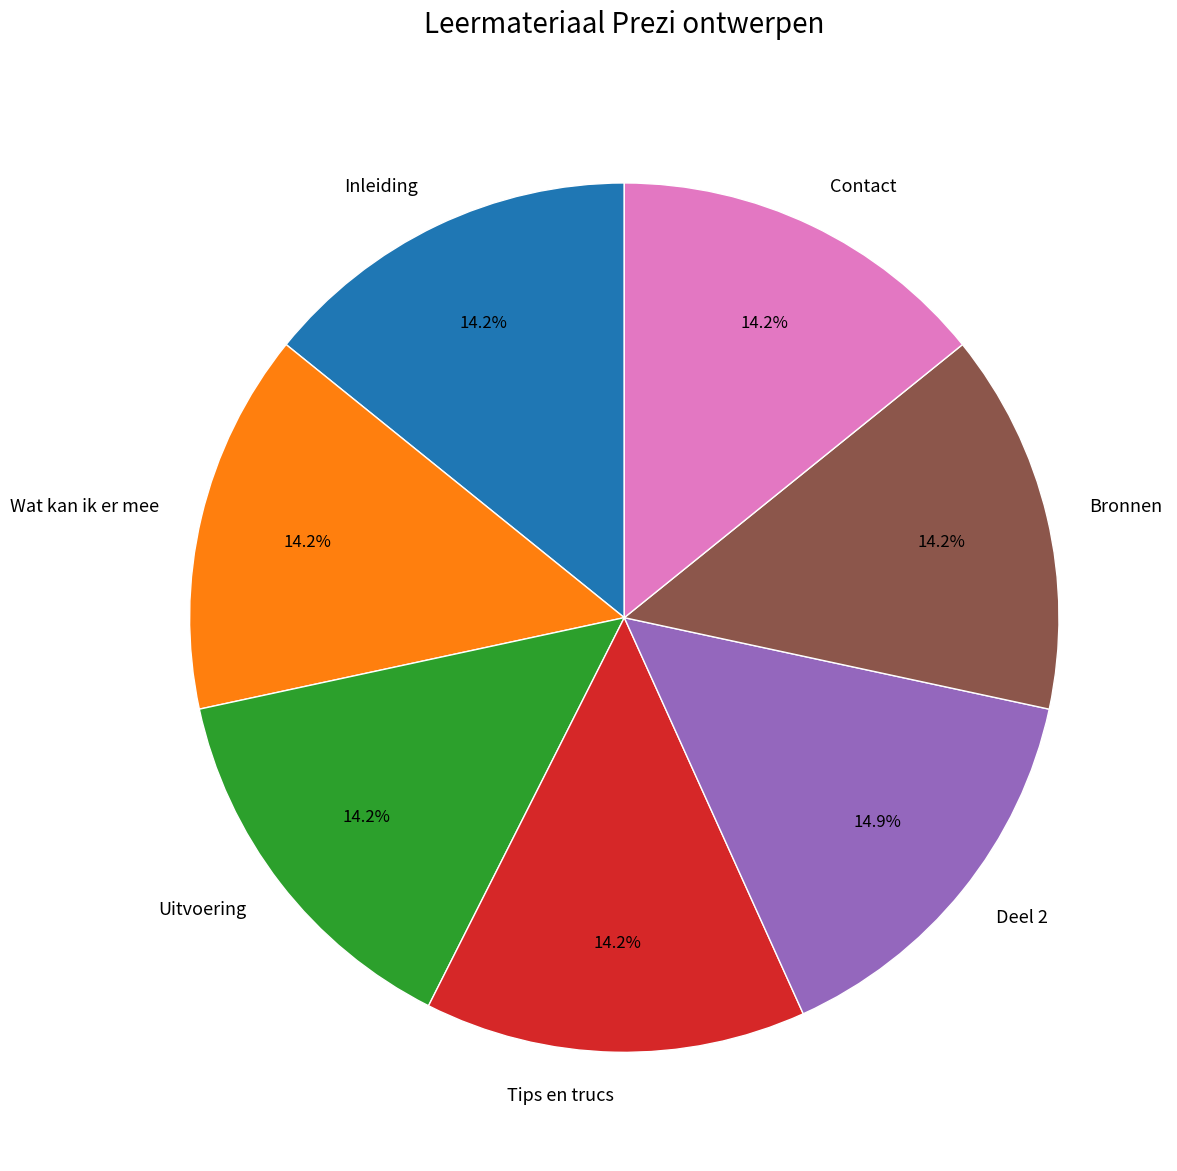

Combined, what portion of the pie is Tips en trucs and Contact?

28.4%